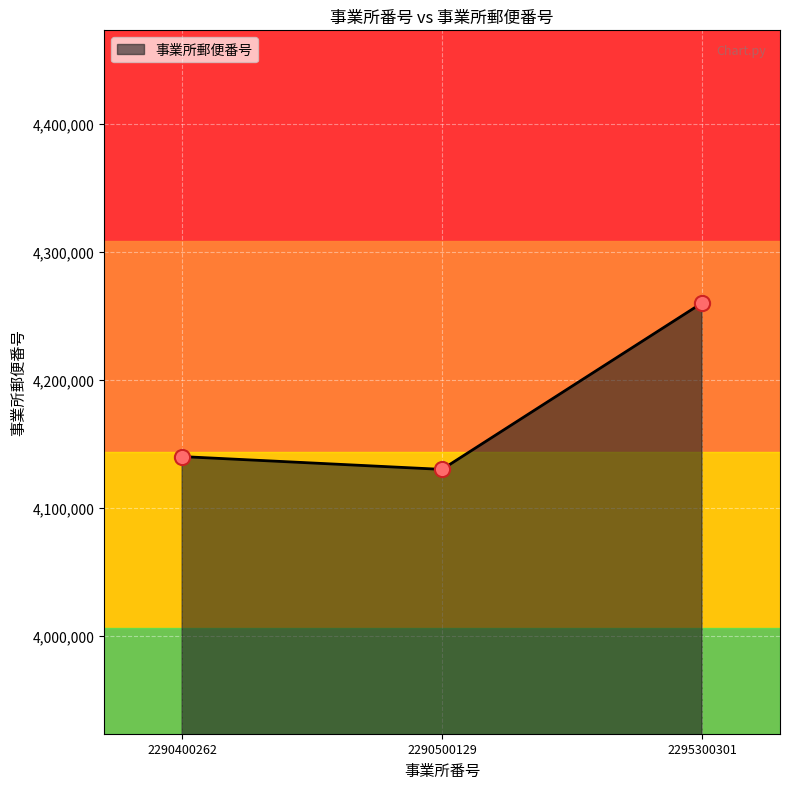

Approximately how many times larger is the value at 2290500129 compared to 2295300301?

1.0